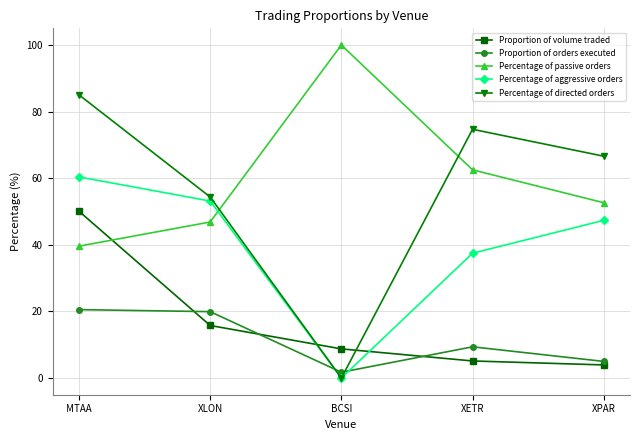

True or false: Proportion of orders executed has a value of 1.1 at XPAR.

False